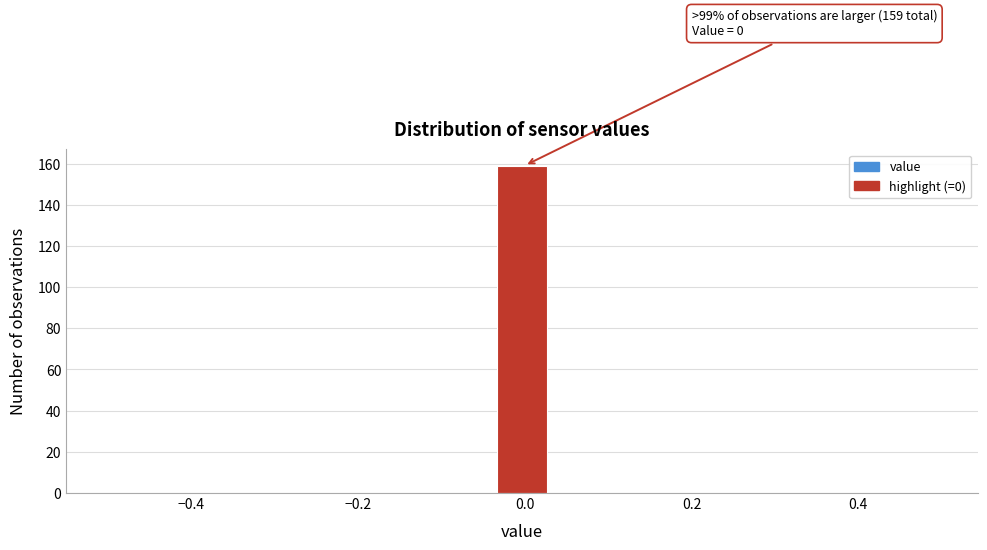

Read against the x-axis, roughly where is the centre of the tallest bar?

0.00